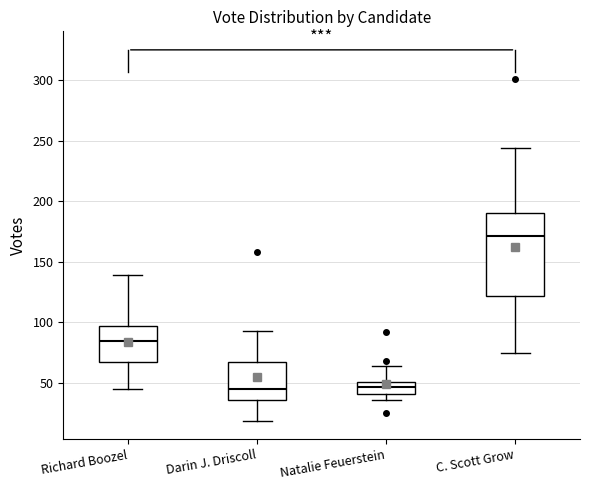

Where does the median line of the box for Natalie Feuerstein sit on the y-axis? The values are not printed on the chart, so give them approximately, as read against the axis.

45